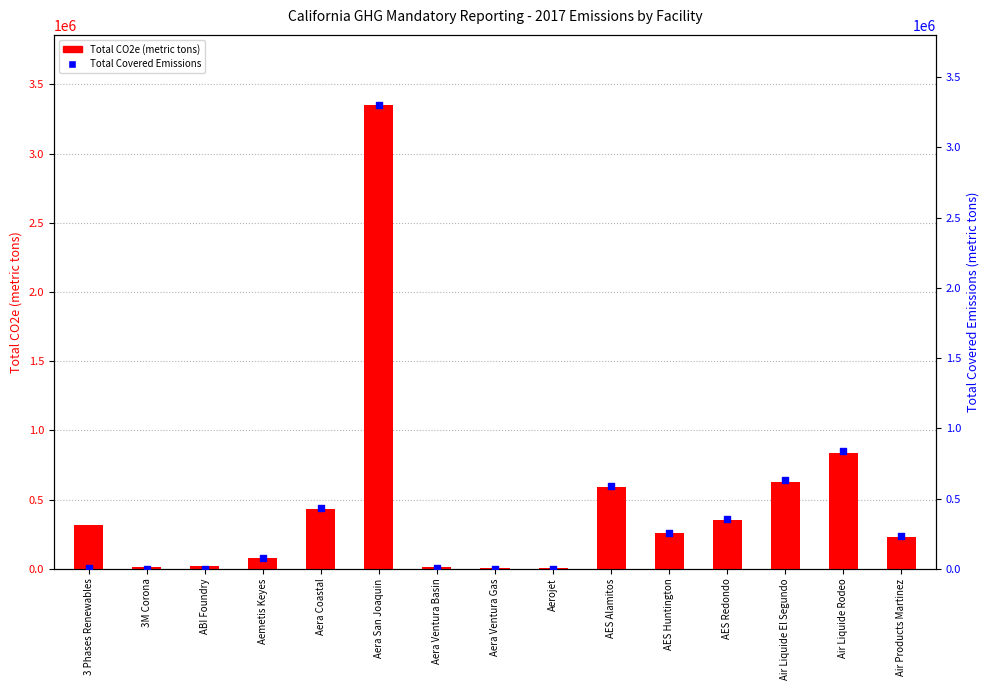

At how many categories does at least one series exceed 299443?

7